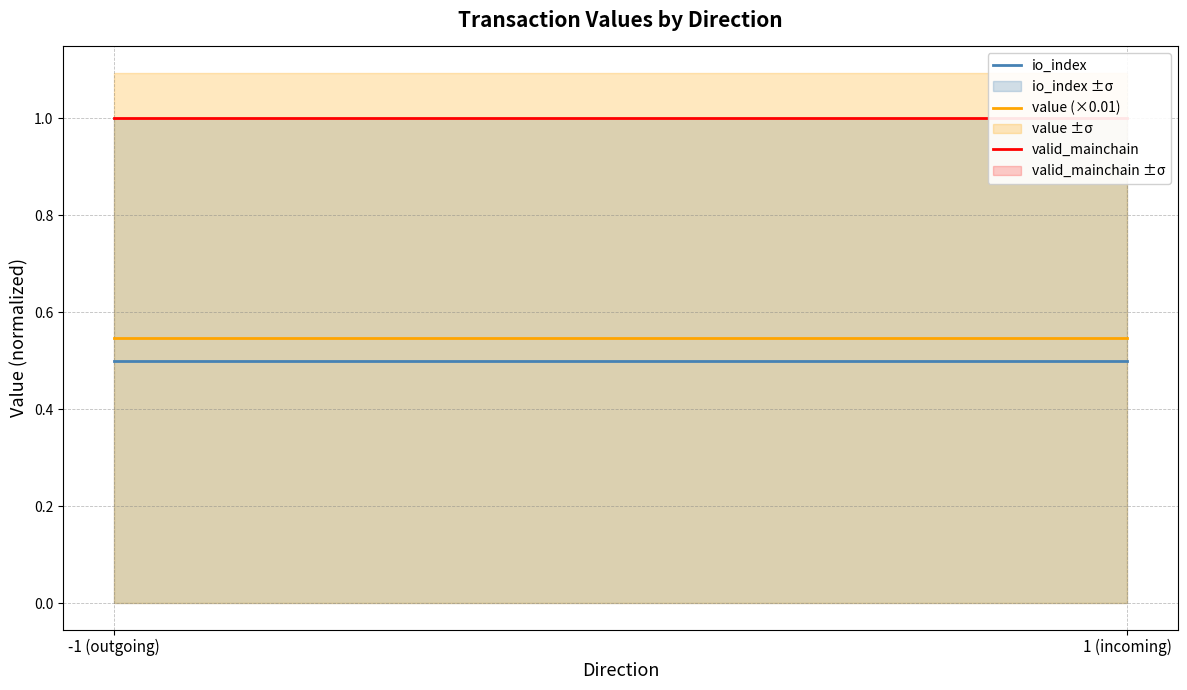

What is the maximum value for value (×0.01)?

0.5